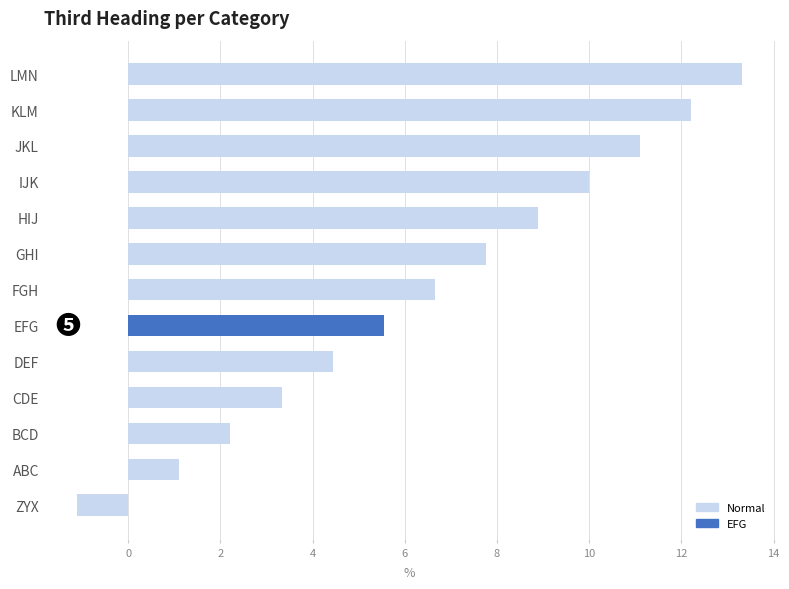

Between HIJ and GHI, which is larger?

HIJ